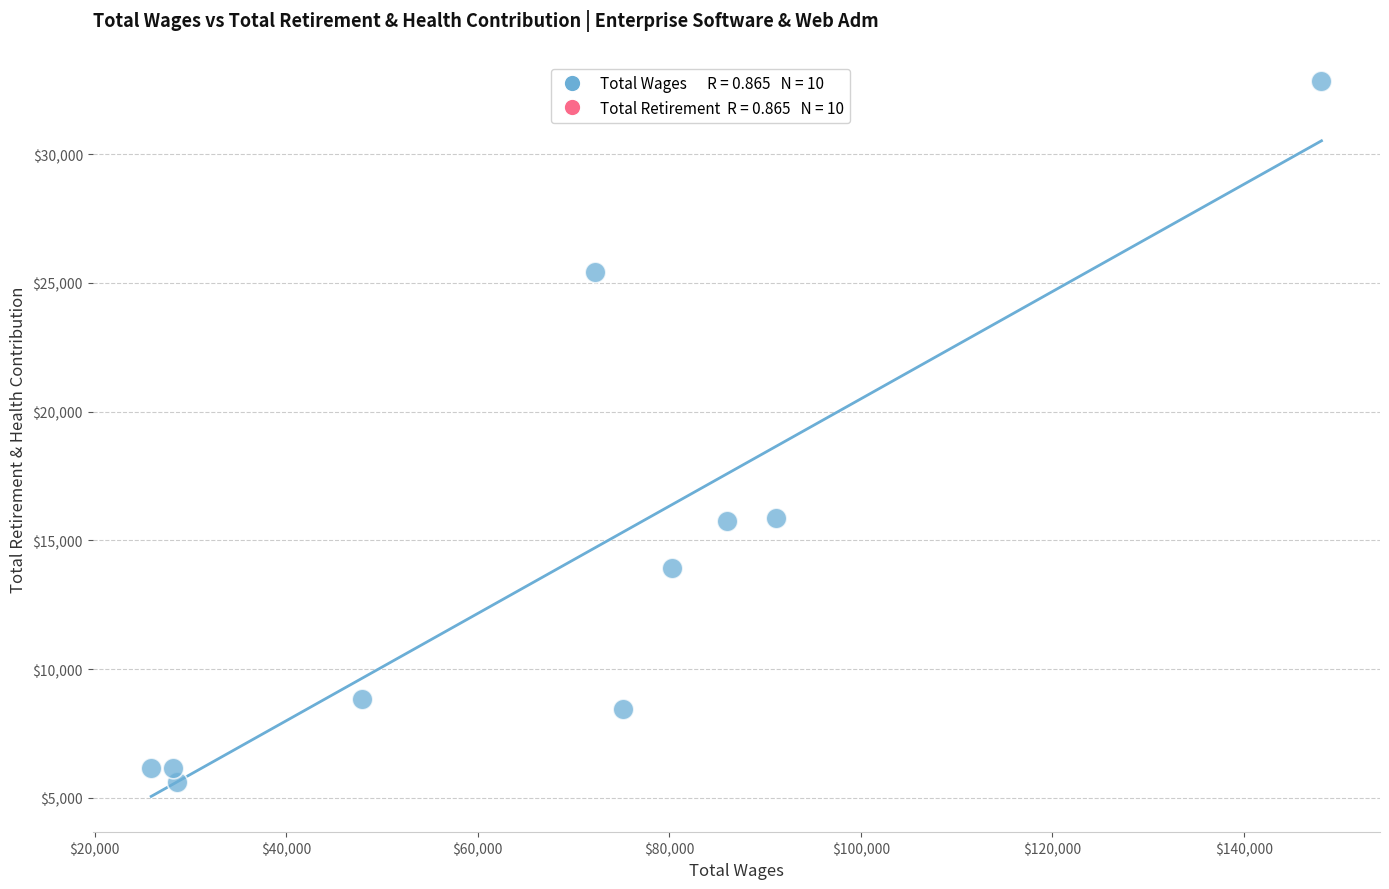

What is the range of Y values (max minus min)?

27198